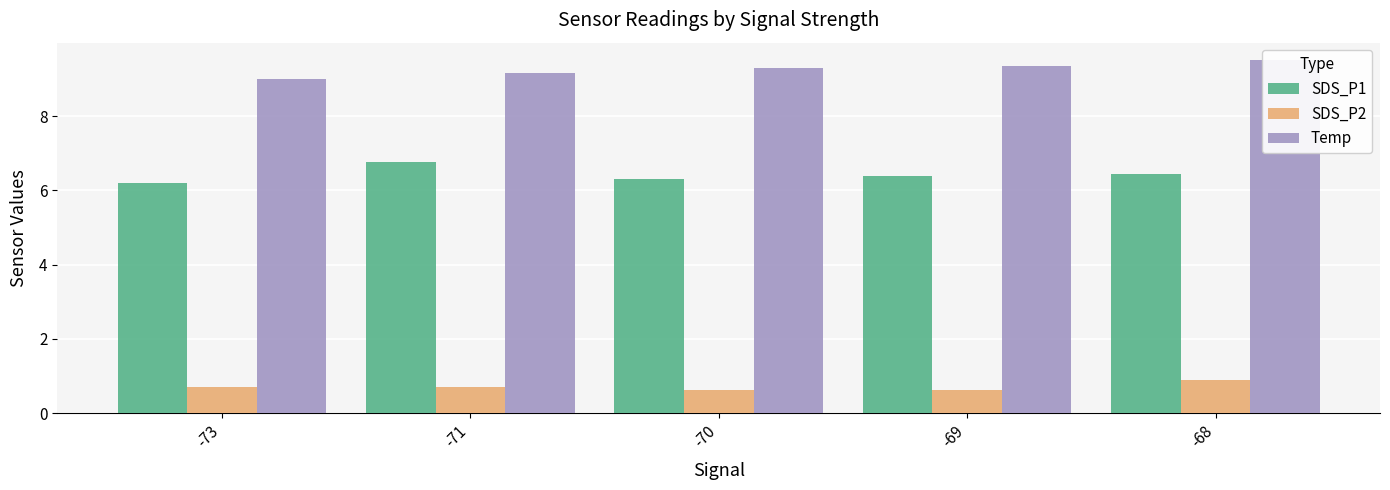

Rank the series by their average value, from lowest to highest.

SDS_P2, SDS_P1, Temp